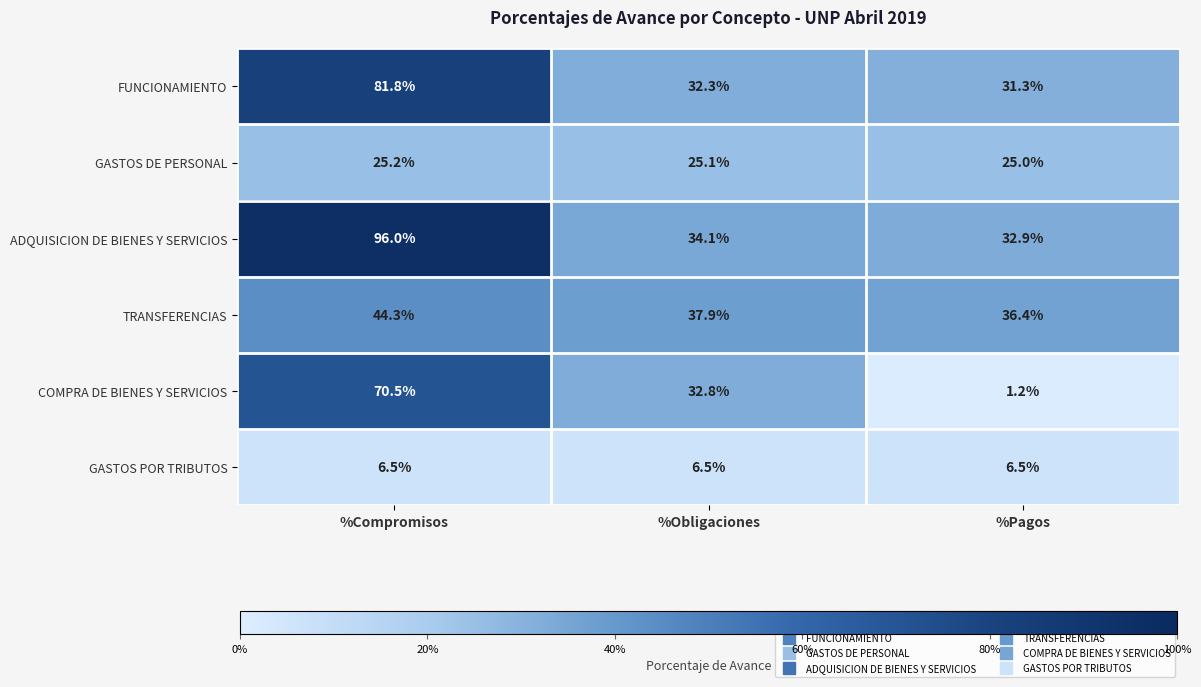

How many series are shown in this chart?

6